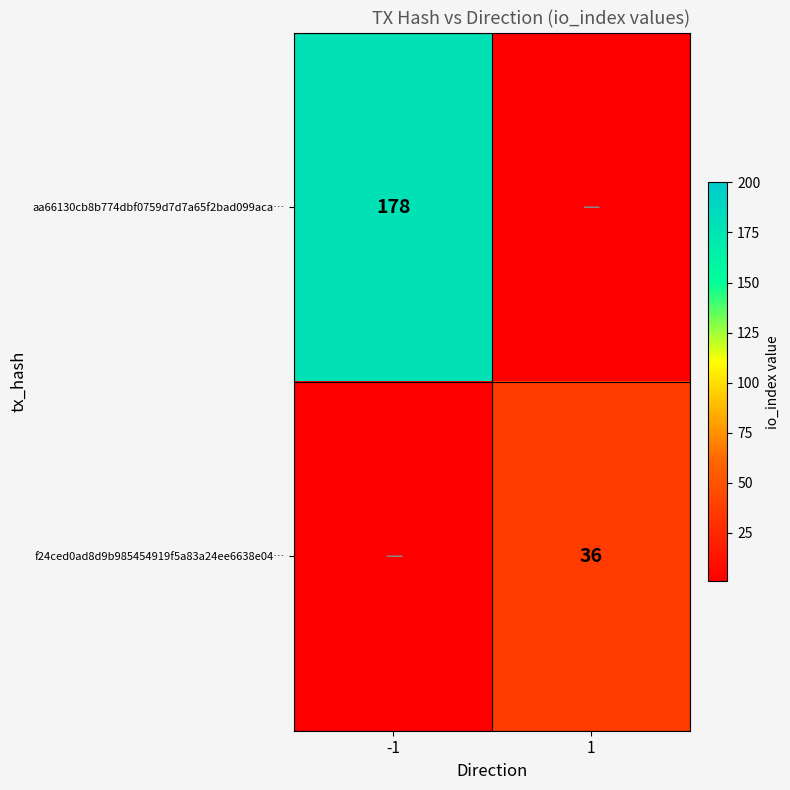

The value of aa66130cb8b774dbf0759d7d7a65f2bad099aca… at -1 is 260. True or false?

False